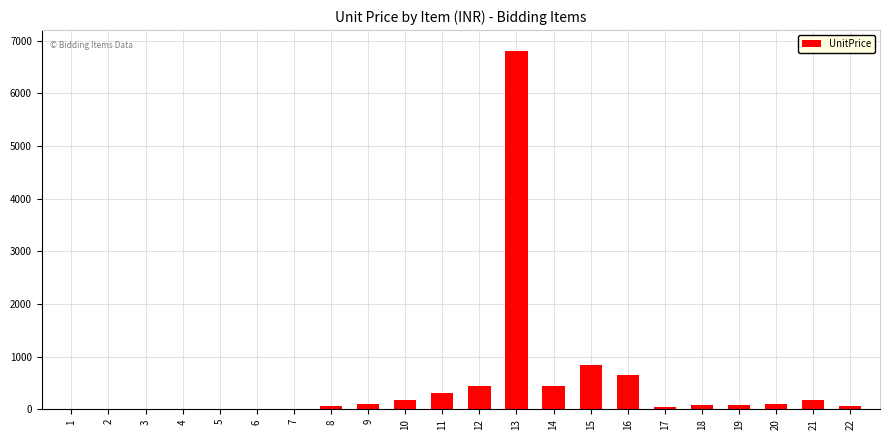

What is the sum of all values?

10399